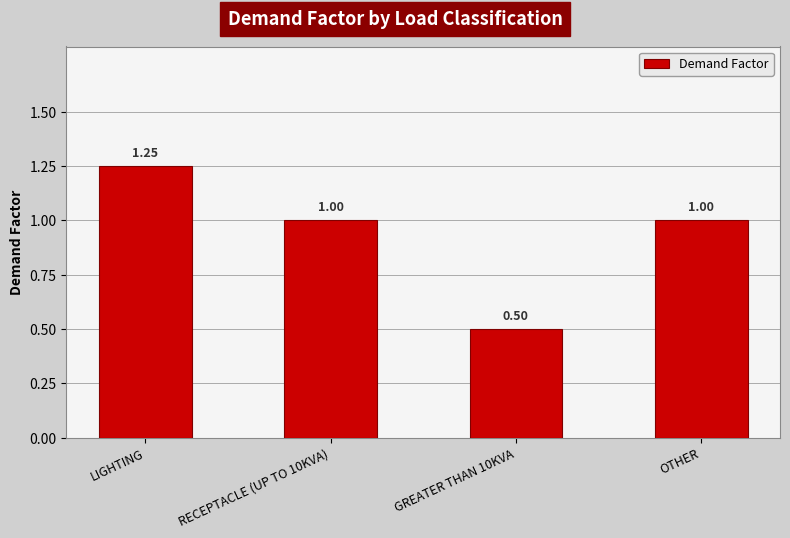

What is the average value?

0.9